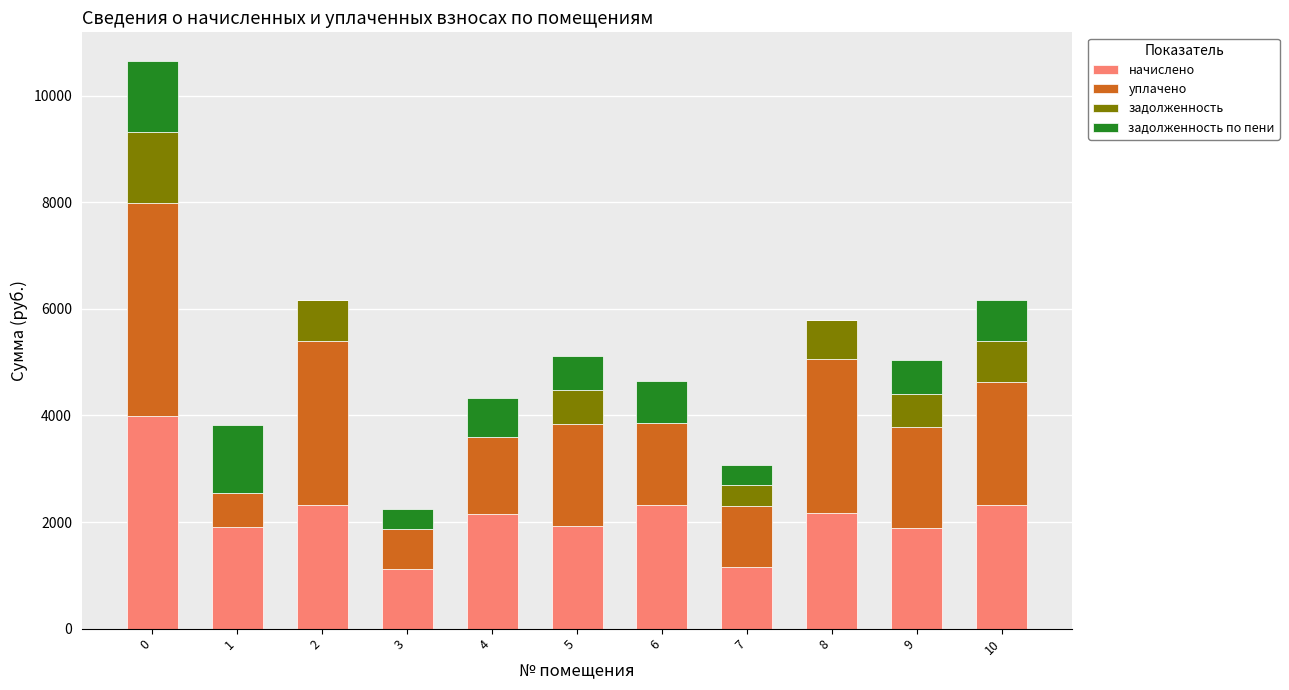

What is the highest value of the начислено series?

3996.7